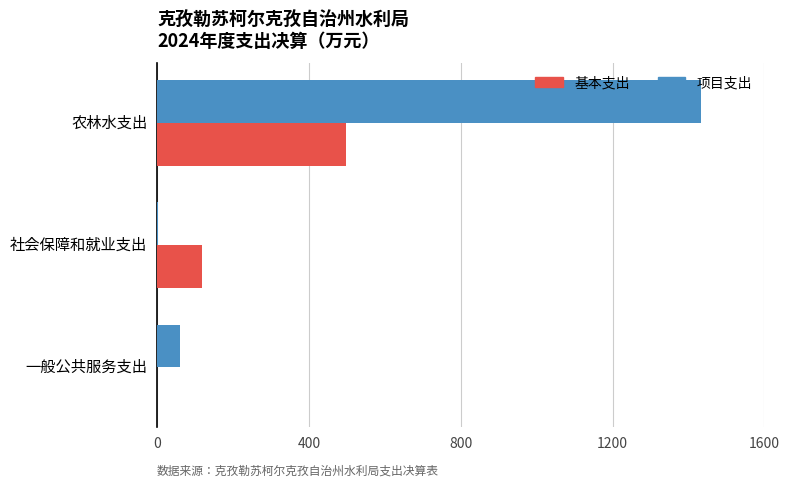

The 基本支出 series shows 106.2 at 农林水支出. True or false?

False